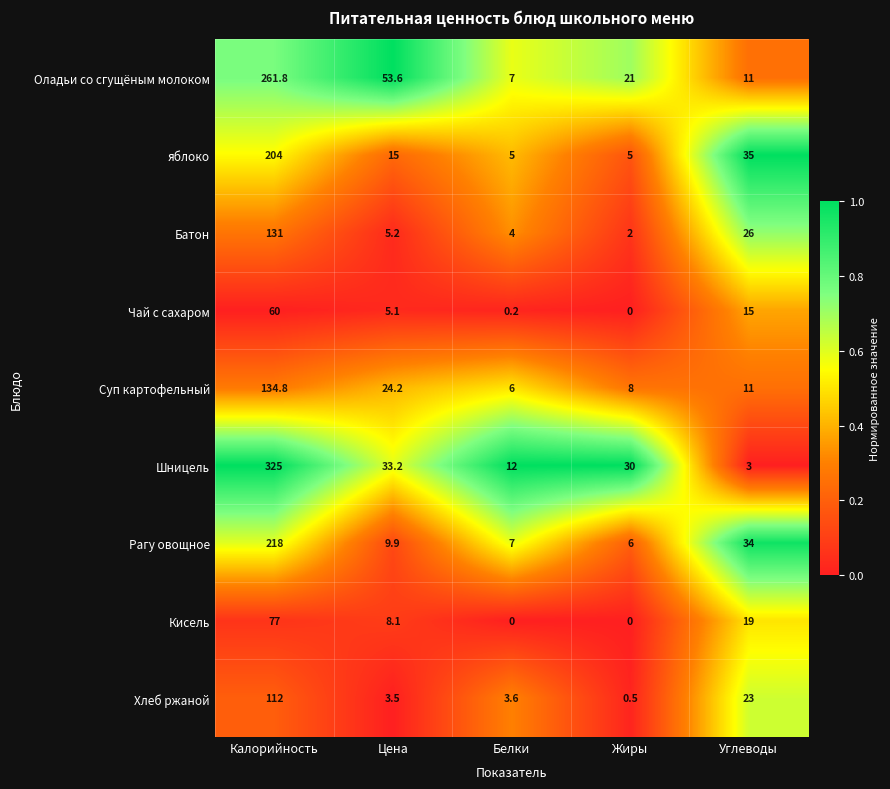

True or false: яблоко has a value of 204.0 at Калорийность.

True